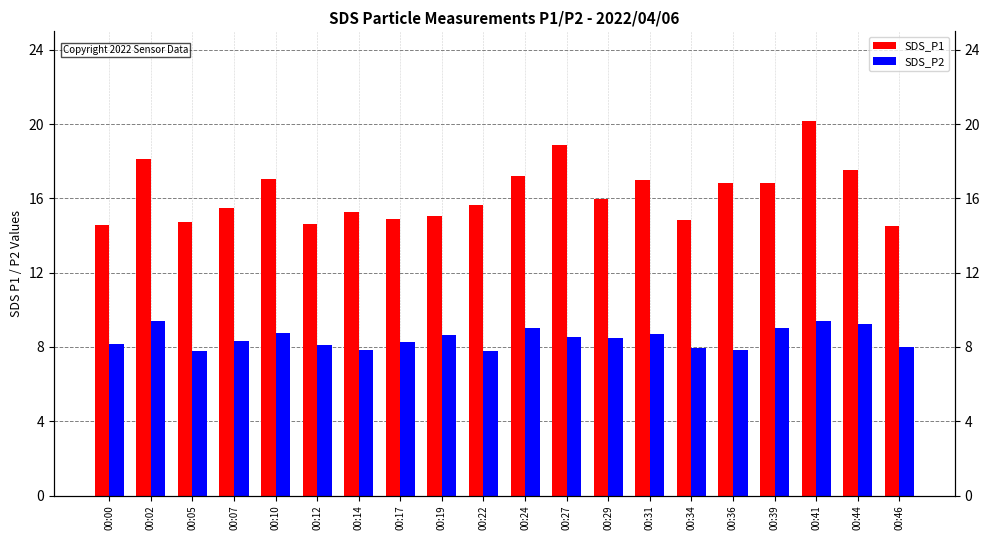

List the series in order of their overall mean, highest first.

SDS_P1, SDS_P2